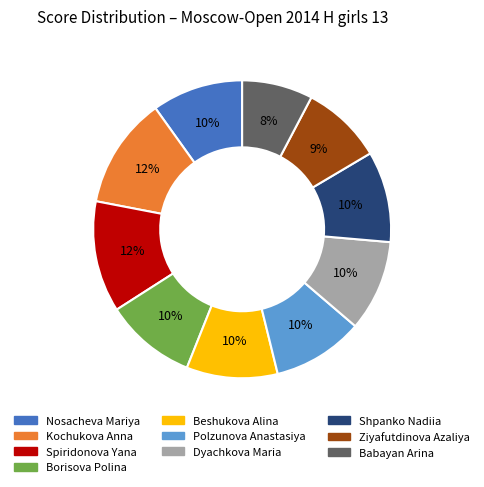

Does any single category account for the majority?

No